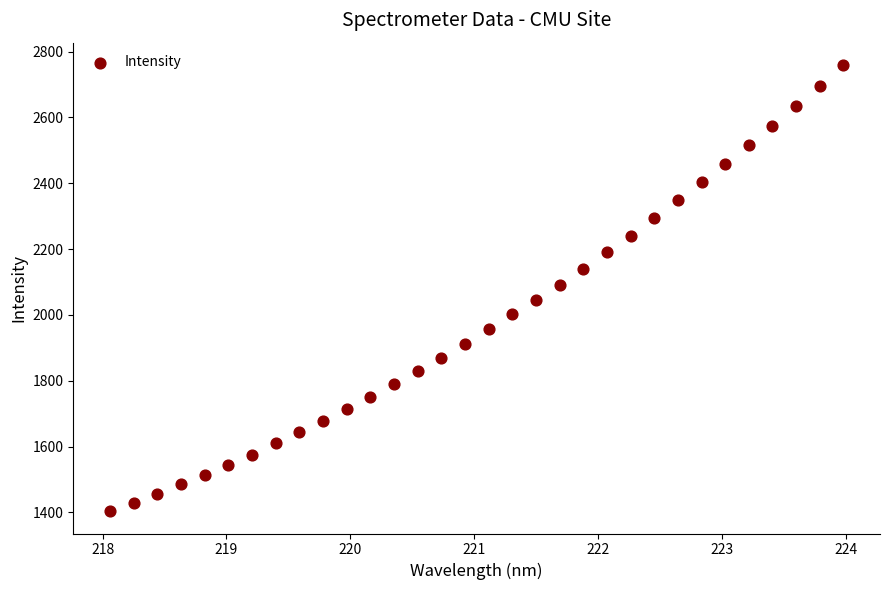

What is the range of Y values (max minus min)?

1355.8